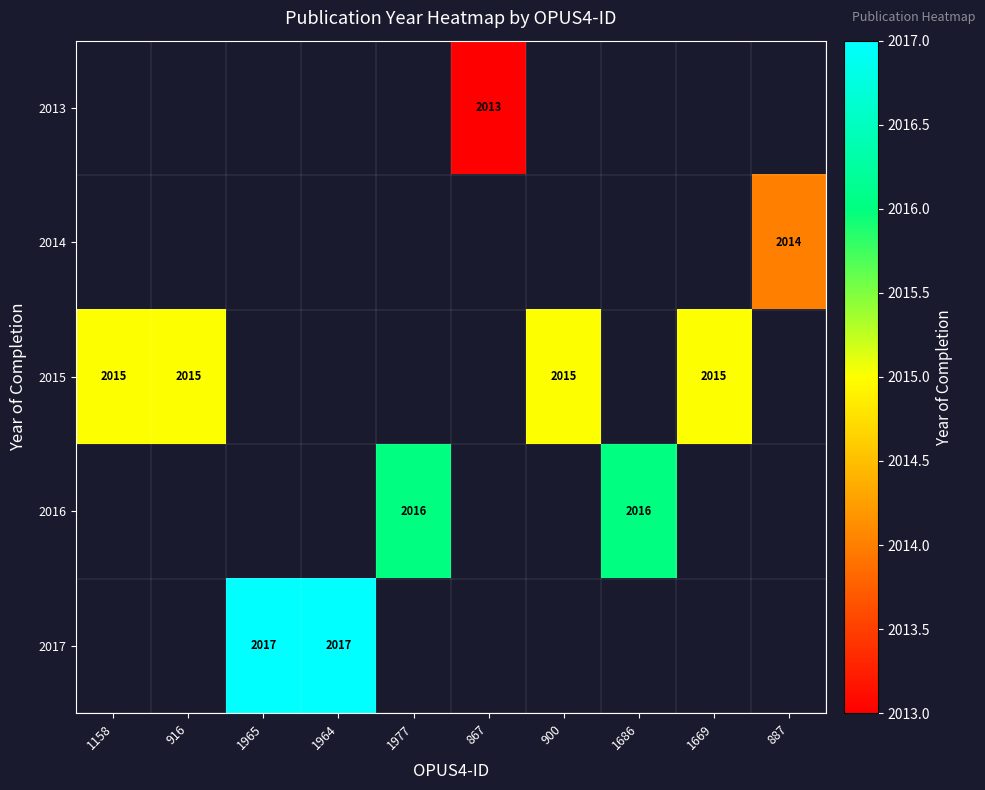

Count the number of data series in this chart.

5